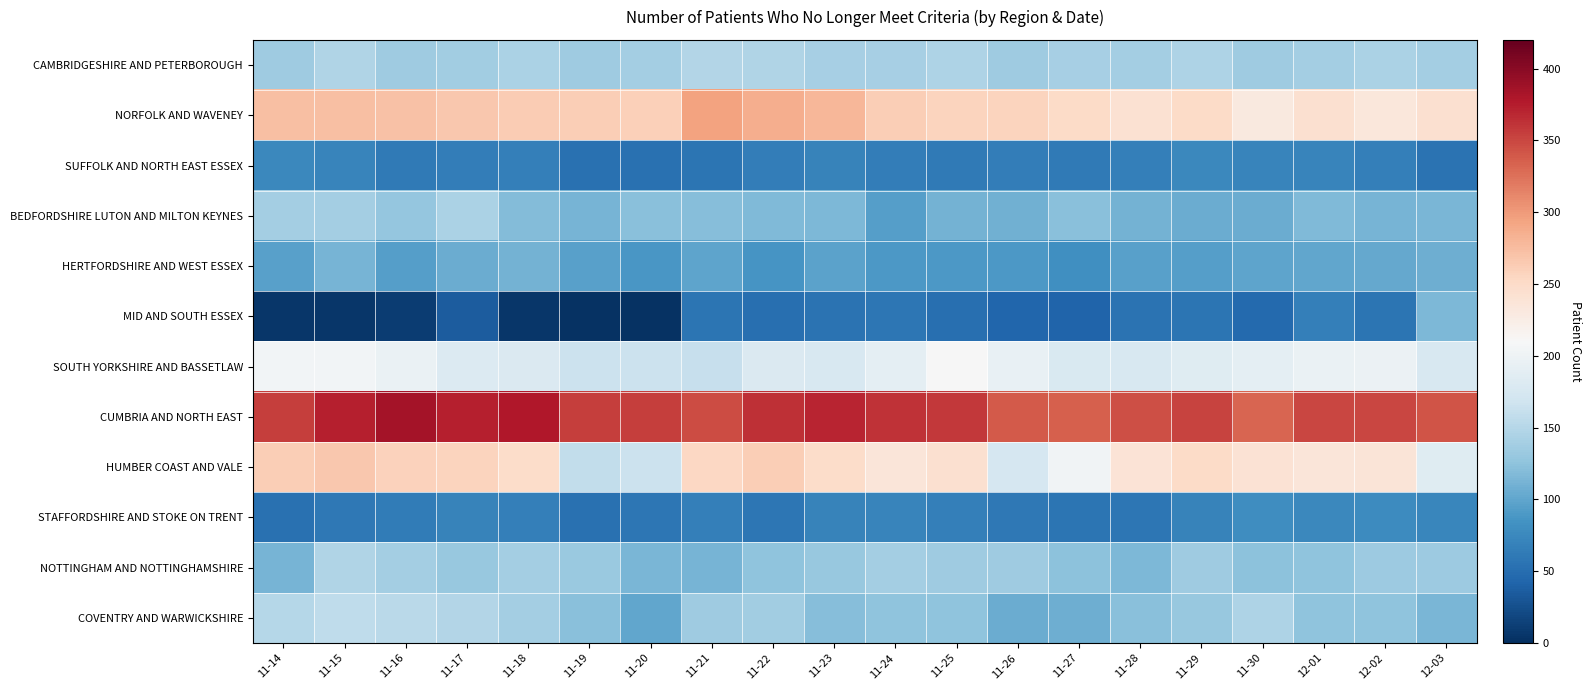

What is the smallest value displayed?

2